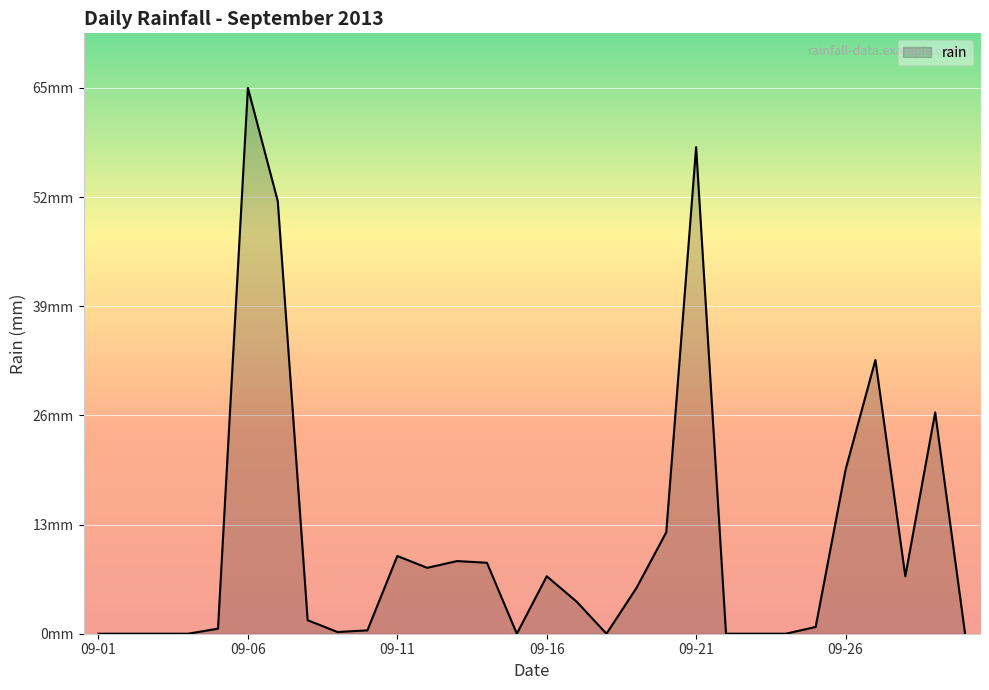

Does the chart have visible grid lines?

Yes